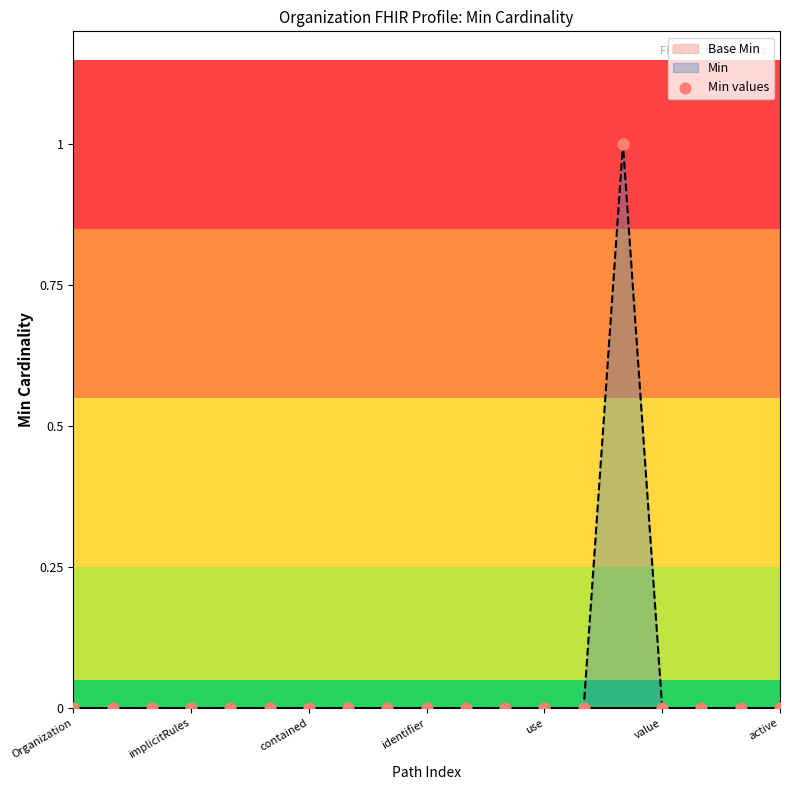

Which series has the widest spread of Y values?

Min